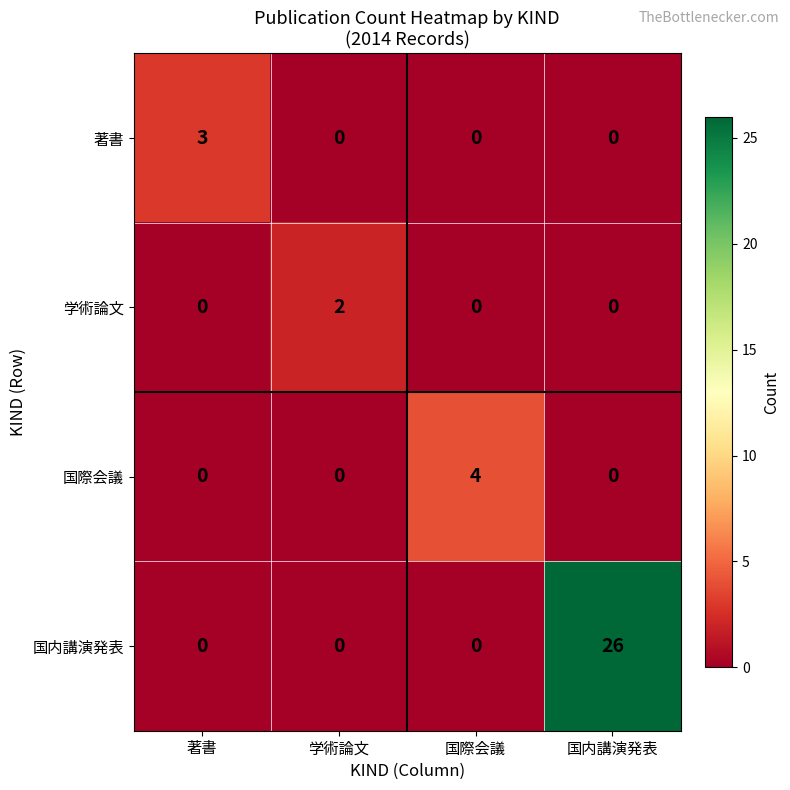

At which category is the sum across all series the highest?

国内講演発表